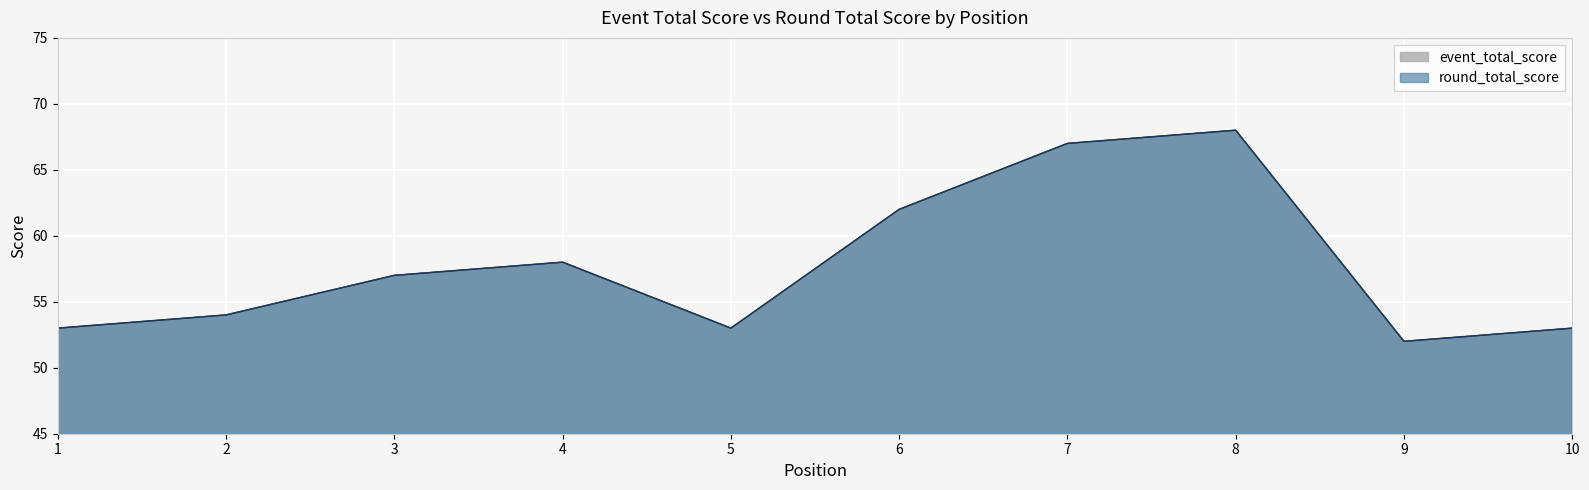

Which series changed the most between 9 and 10?

event_total_score